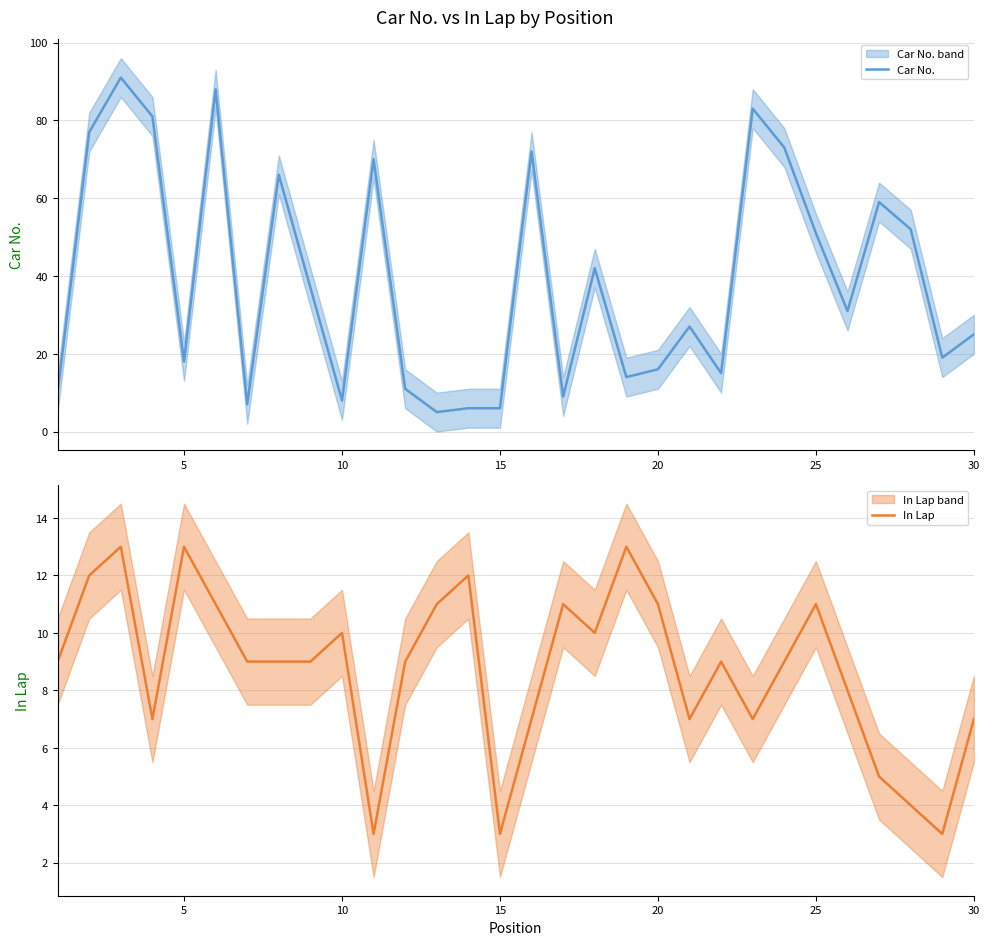

Reading left to right, transcribe all the data shown in this chart.

Car No.: 10	77	91	81	18	88	7	66	37	8	70	11	5	6	6	72	9	42	14	16	27	15	83	73	51	31	59	52	19	25
In Lap: 9	12	13	7	13	11	9	9	9	10	3	9	11	12	3	7	11	10	13	11	7	9	7	9	11	8	5	4	3	7